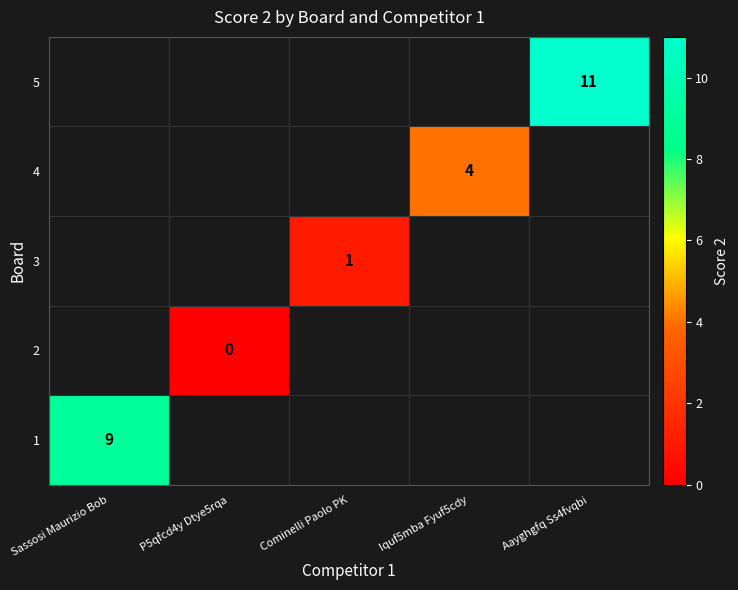

The value of 1 at Sassosi Maurizio Bob is 9. True or false?

True